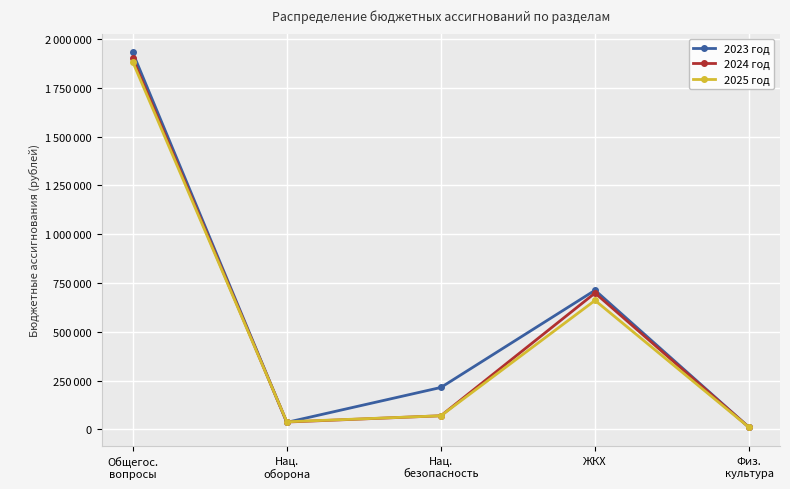

What is the sum of all 2024 год values?

2717861